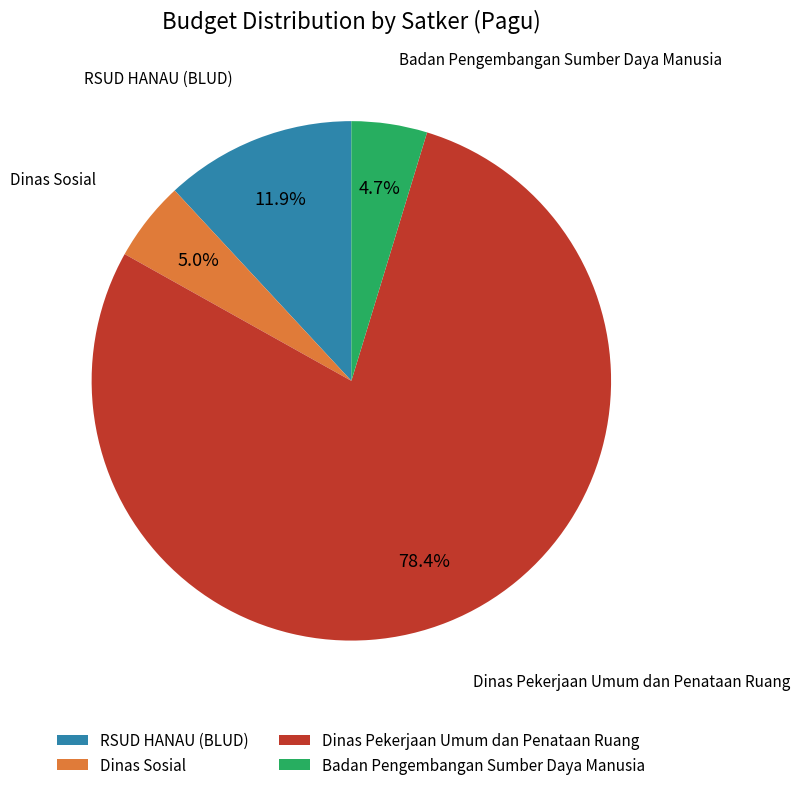

How much of the chart is everything except Badan Pengembangan Sumber Daya Manusia?

95.3%